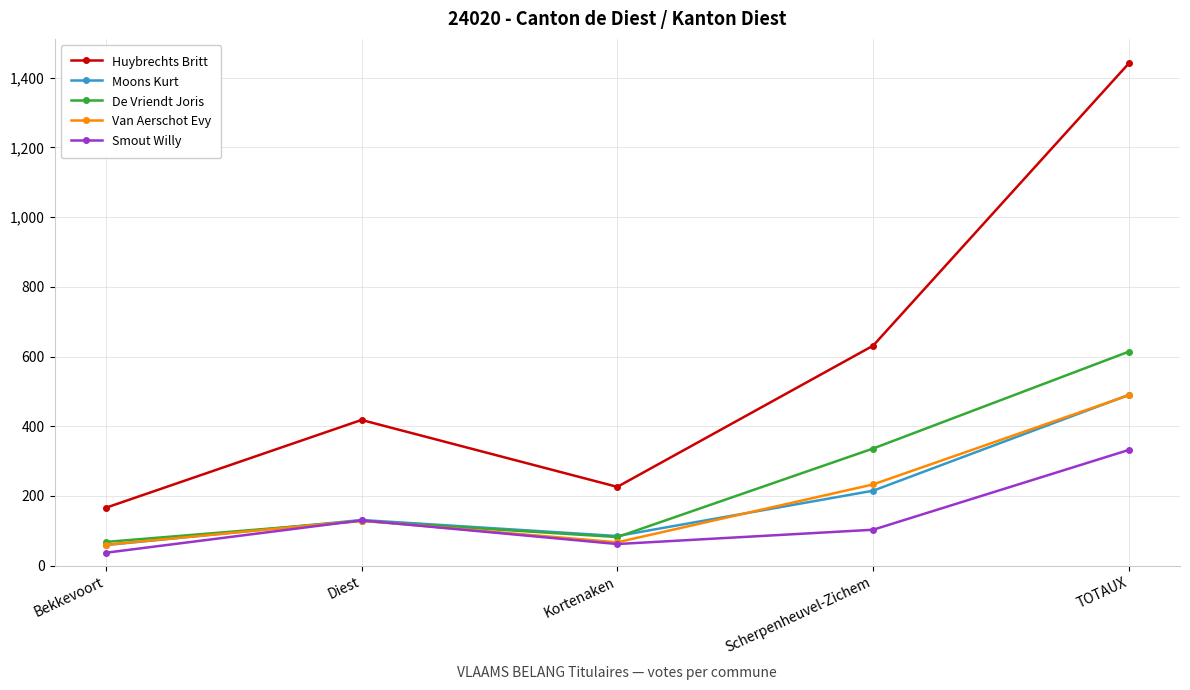

What is the total value across all series at Kortenaken?

522